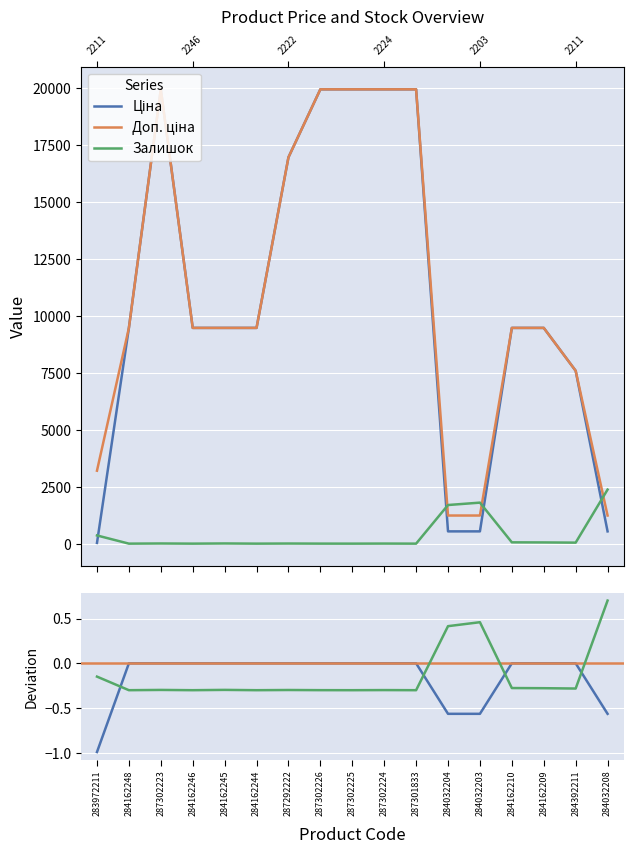

Reading left to right, what are all the values shown in this chart?

Ціна: 32.0	9480.1	19964.2	9480.1	9480.1	9480.1	16976.3	19964.2	19964.2	19964.2	19964.2	539.0	539.0	9480.1	9480.1	7596.5	539.0
Доп. ціна: 3205.0	9480.1	19964.2	9480.1	9480.1	9480.1	16976.3	19964.2	19964.2	19964.2	19964.2	1235.4	1235.4	9480.1	9480.1	7596.5	1235.4
Залишок: 360.0	0.0	7.0	0.0	8.0	0.0	5.0	1.0	0.0	3.0	0.0	1697.0	1802.0	57.0	53.0	44.0	2375.0